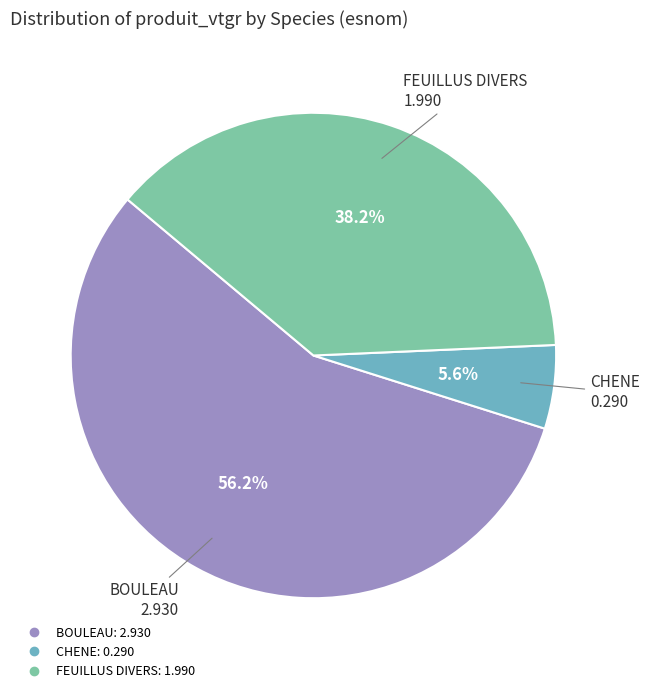

To the nearest percent, what is the average slice percentage?

33%